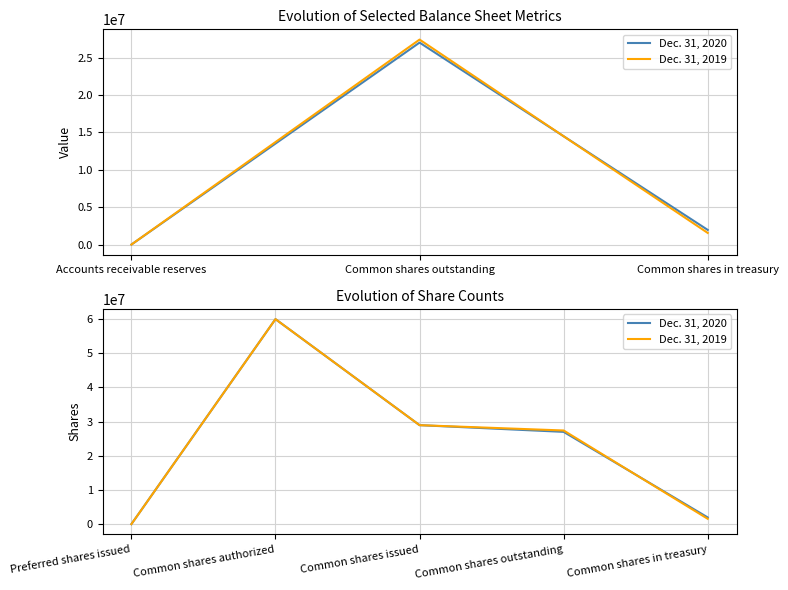

Which series has the widest spread of values?

Dec. 31, 2020